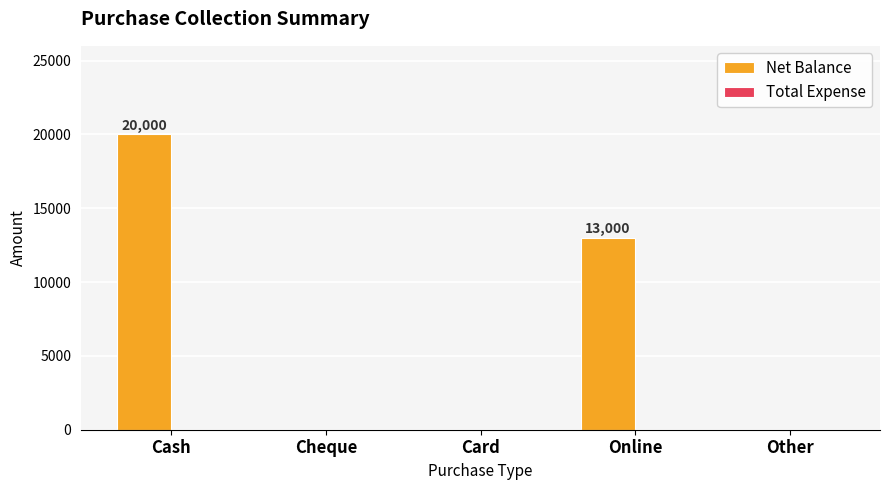

Count the number of categories in the chart.

5